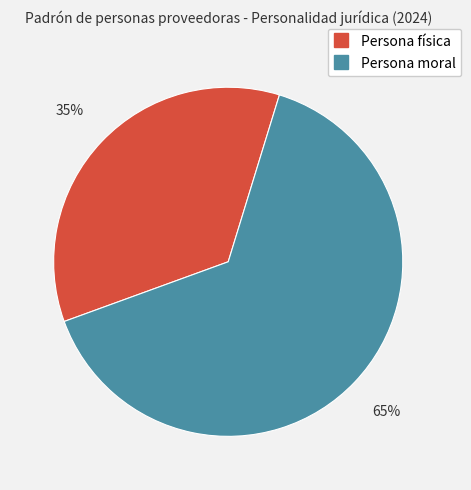

How many slices are in this pie chart?

2